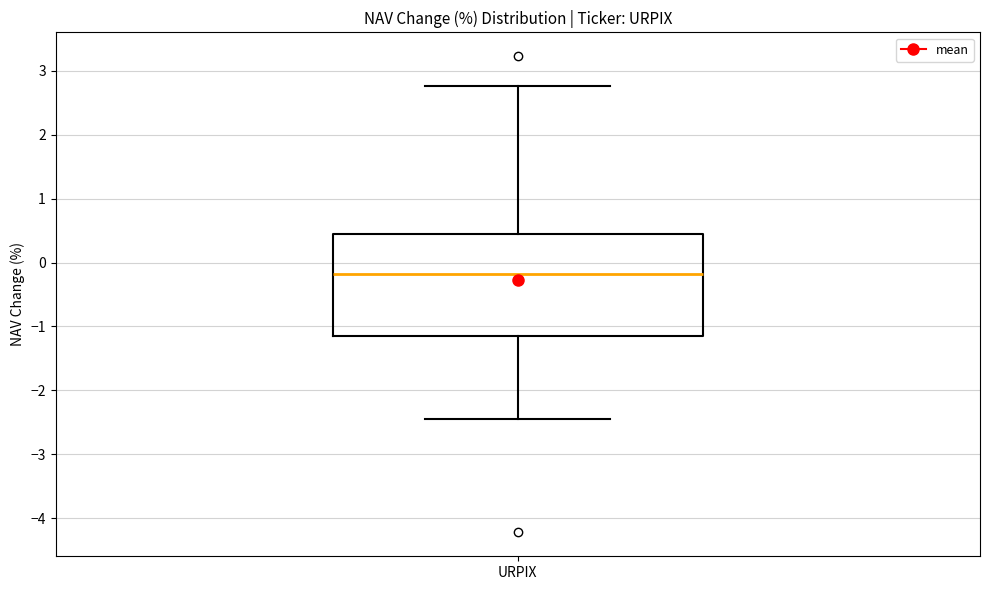

Where does the lower whisker of the box for URPIX end on the y-axis? The values are not printed on the chart, so give them approximately, as read against the axis.

-2.4